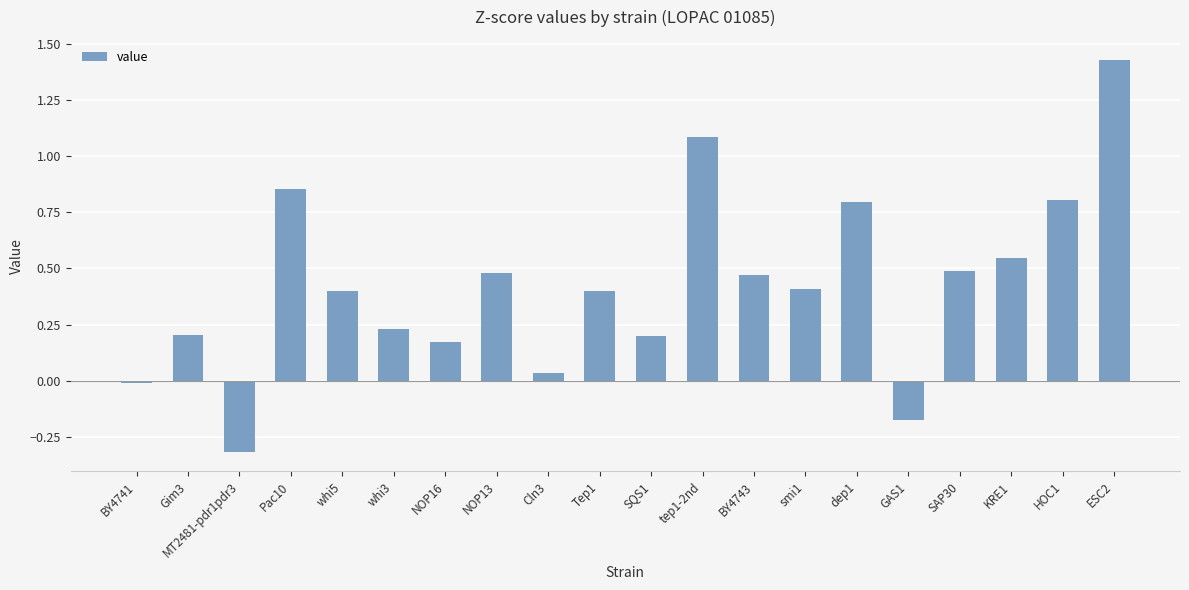

What is the label of the 5th bar from the right?

GAS1